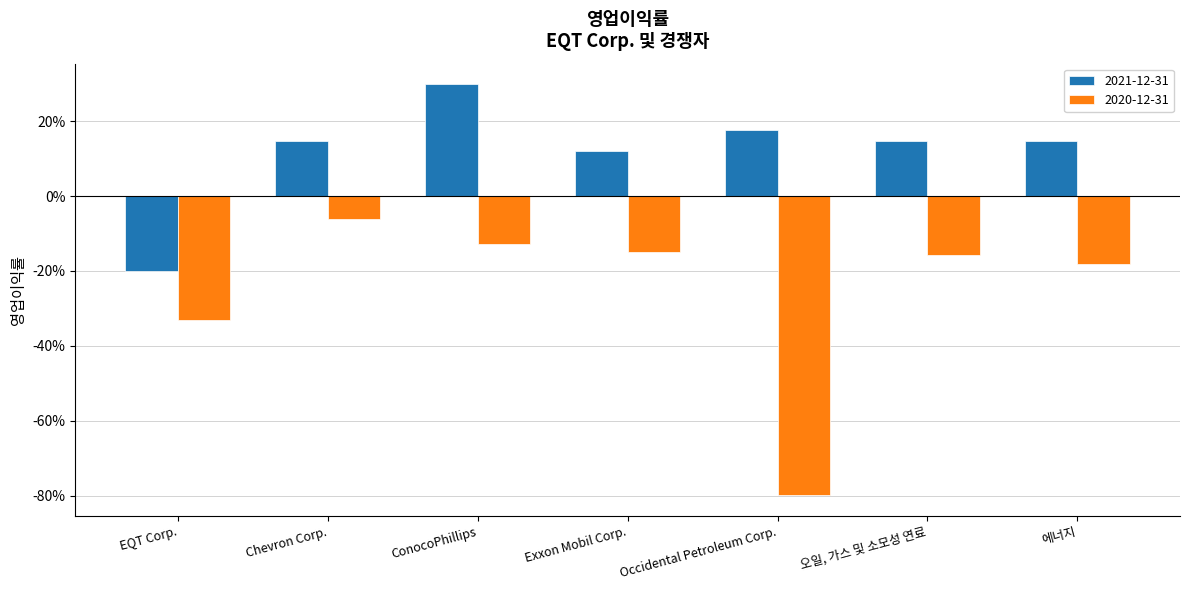

At which label does 2021-12-31 reach its minimum?

EQT Corp.